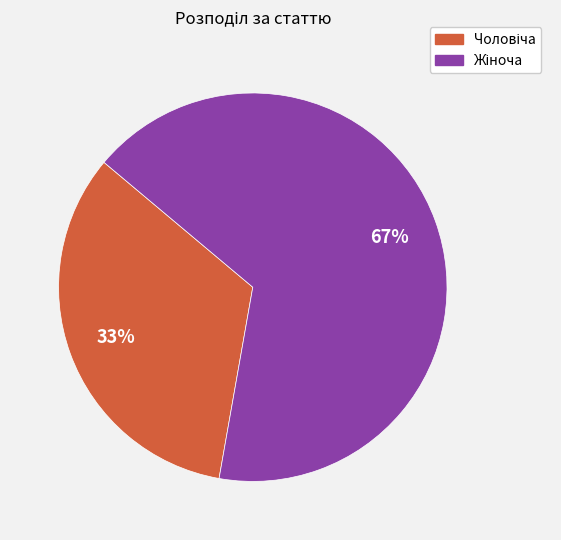

Is there a majority slice in this chart?

Yes